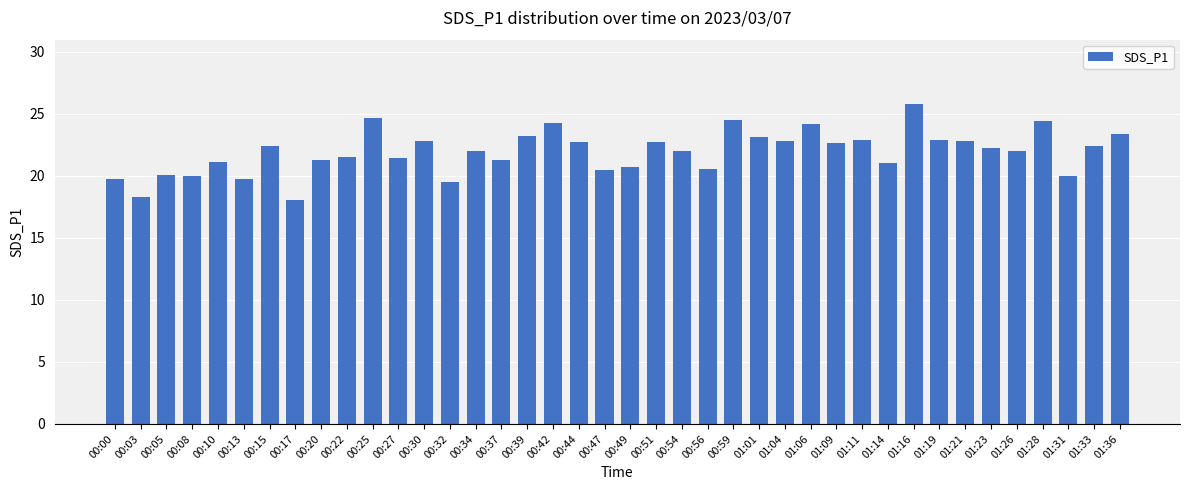

Are the bars grouped side by side (vs. stacked)?

No